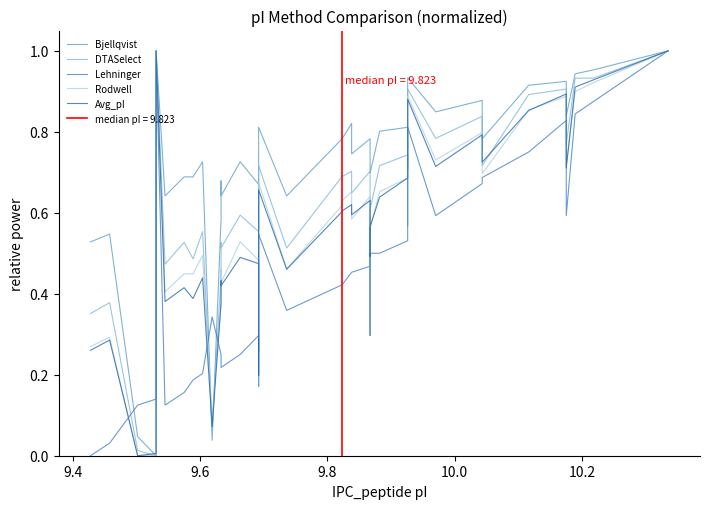

How many data points in DTASelect are above 0?

39